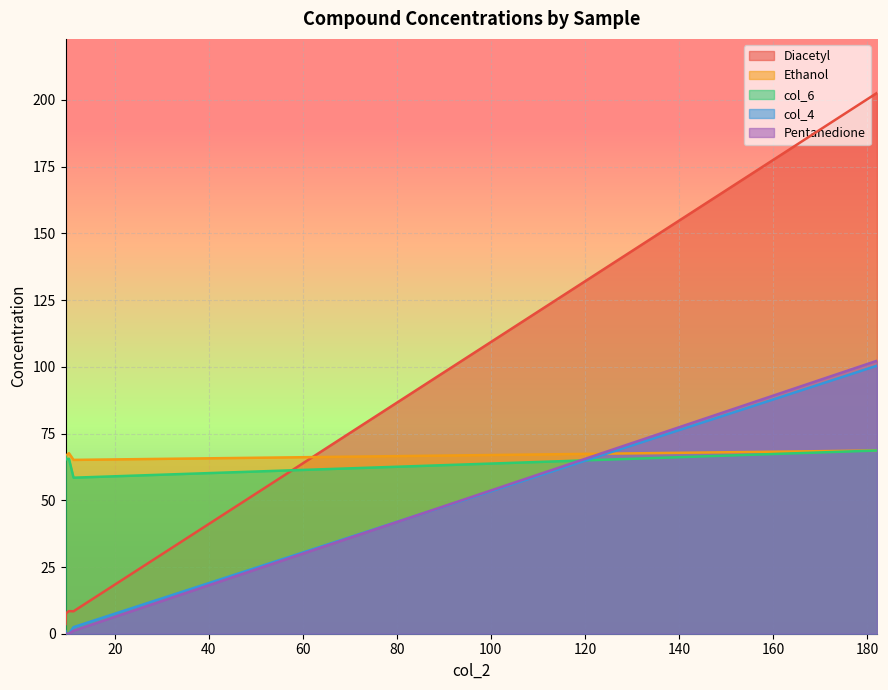

What is the approximate value of Pentanedione at 182.12?

102.3